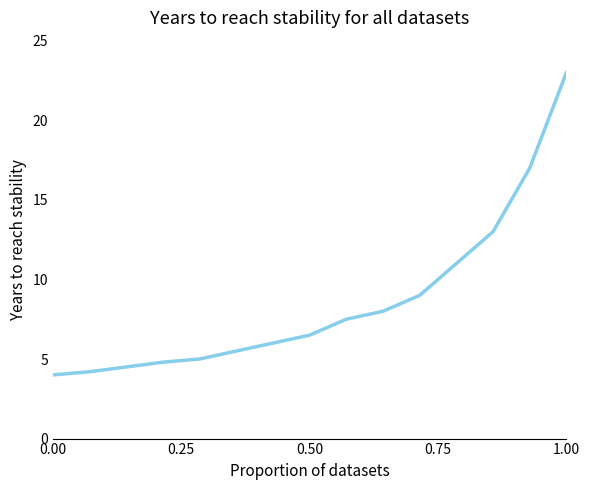

What is the maximum value shown in the chart?

23.0